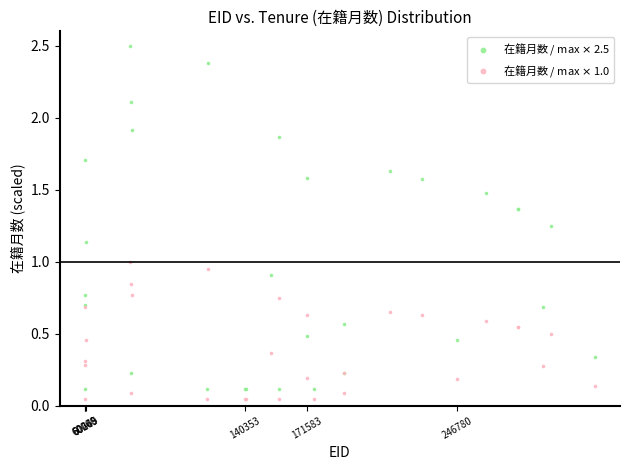

What are all the series names shown in the legend?

在籍月数 / max $\times$ 2.5, 在籍月数 / max $\times$ 1.0